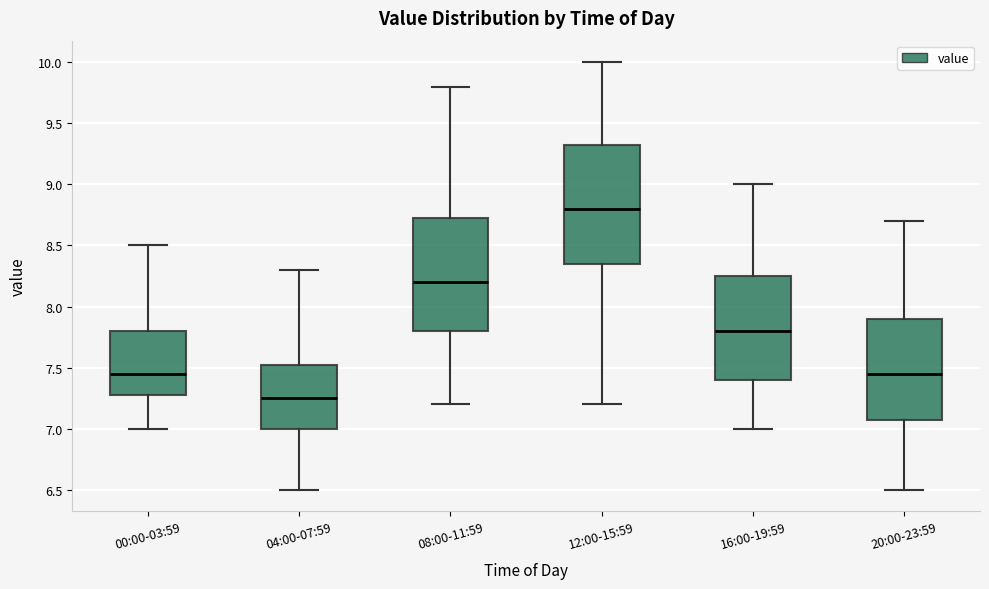

Reading left to right, read every box against the y-axis: the position of its median line, the range the box covers, and the ends of its whiskers. The values are not printed on the chart, so give them approximately, as read against the axis.

00:00-03:59: median 7.45, box 7.30 to 7.80, whiskers 7.00 to 8.50
04:00-07:59: median 7.25, box 7.00 to 7.55, whiskers 6.50 to 8.30
08:00-11:59: median 8.20, box 7.80 to 8.75, whiskers 7.20 to 9.80
12:00-15:59: median 8.80, box 8.35 to 9.35, whiskers 7.20 to 10.00
16:00-19:59: median 7.80, box 7.40 to 8.25, whiskers 7.00 to 9.00
20:00-23:59: median 7.45, box 7.10 to 7.90, whiskers 6.50 to 8.70